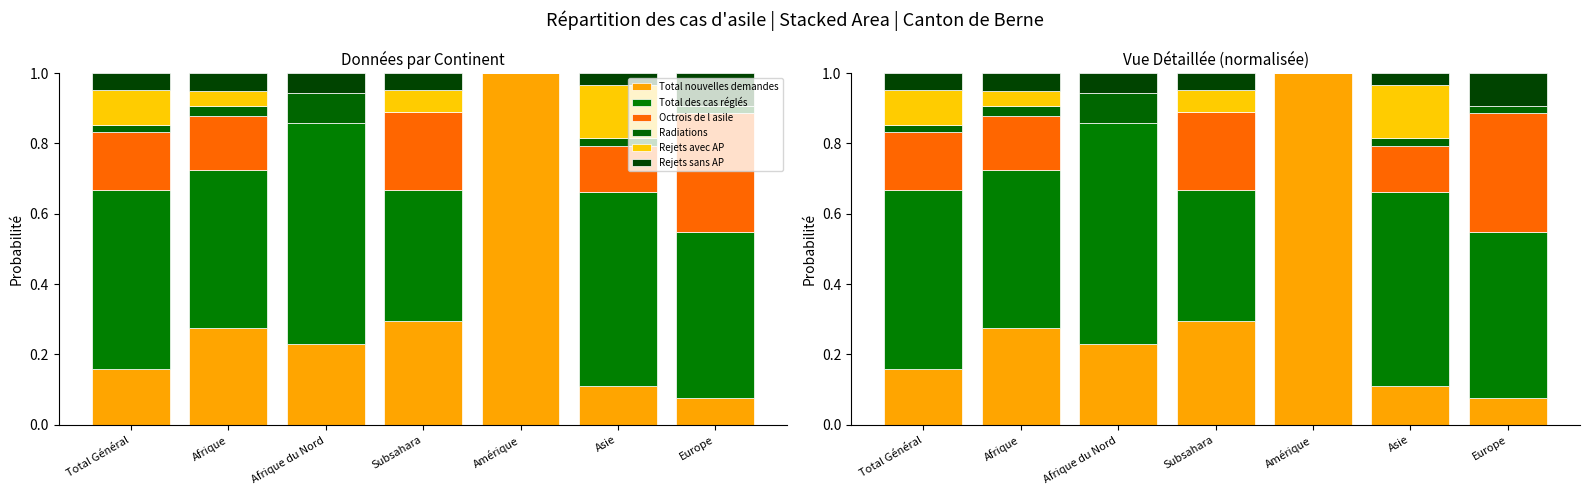

How many distinct data groups are displayed?

6